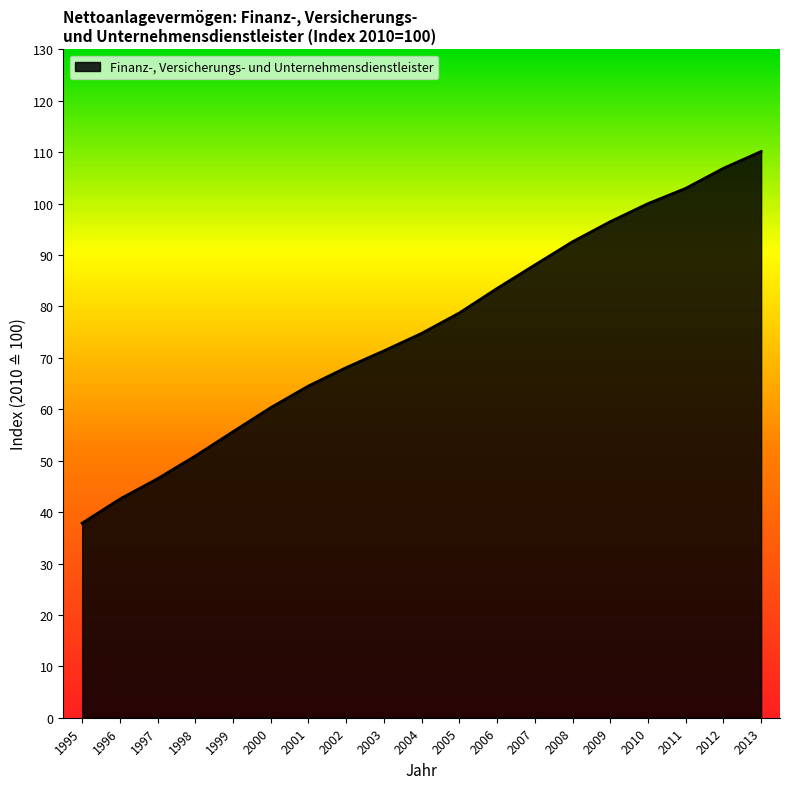

Reading left to right, list all the values displayed in this chart.

37.8	42.5	46.5	50.9	55.6	60.3	64.5	68.1	71.4	74.8	78.7	83.5	88.1	92.6	96.5	100.0	103.0	106.9	110.1